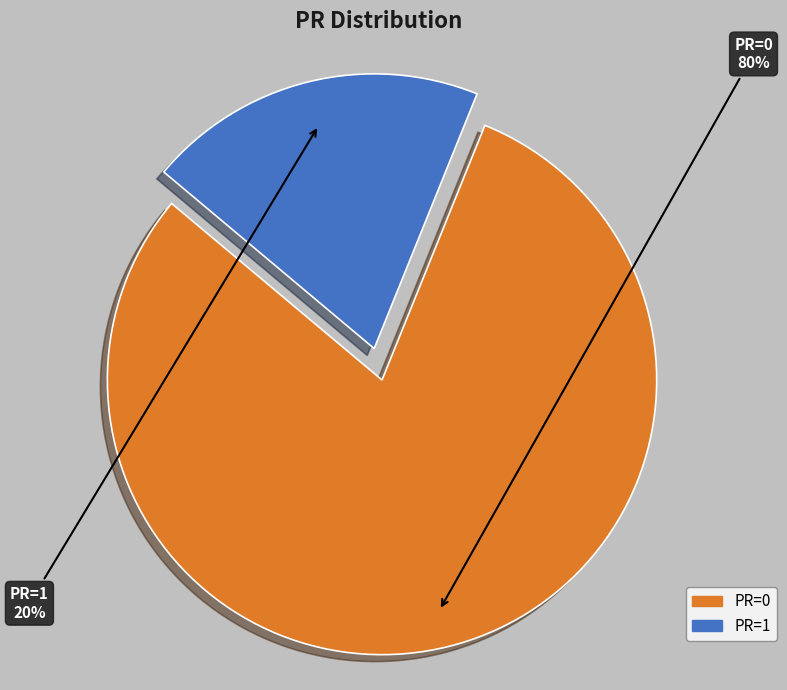

Which category has the biggest portion of the pie?

PR=0